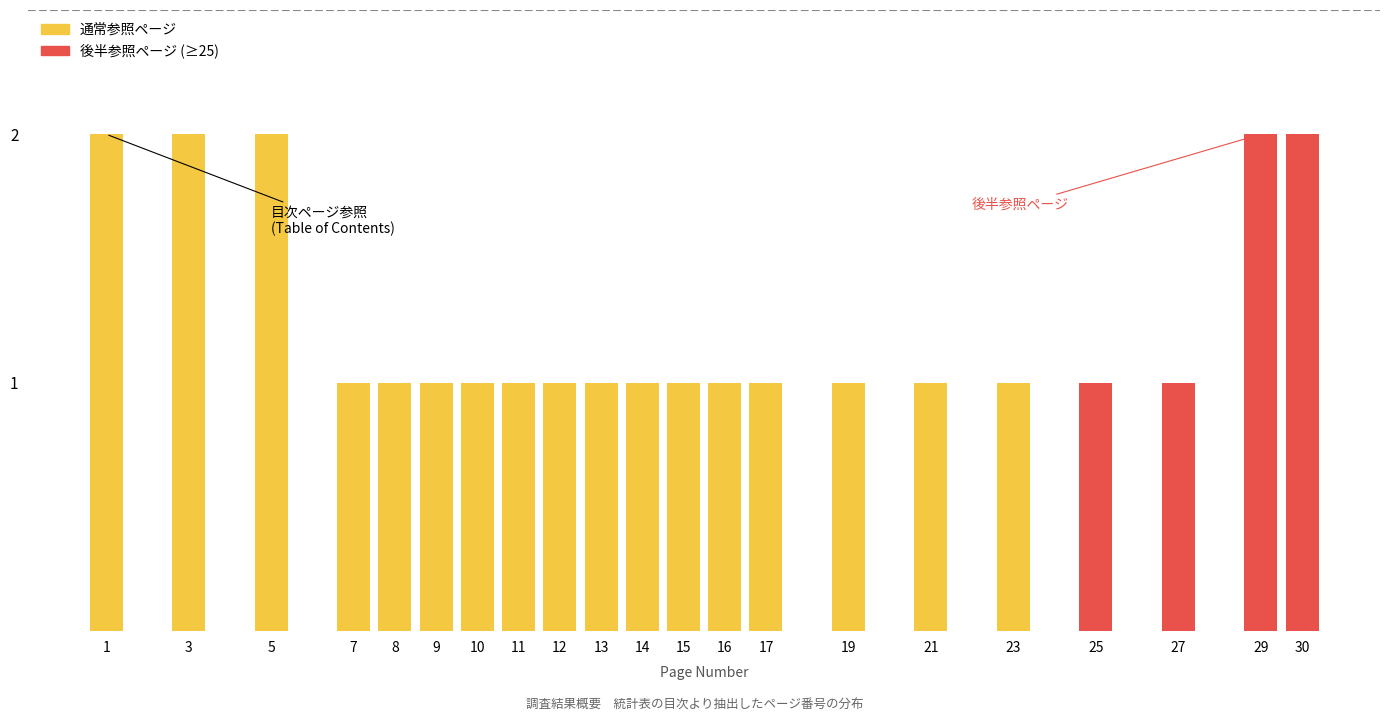

Reading right to left, transcribe all the data shown in this chart.

30=2	29=2	27=1	25=1	23=1	21=1	19=1	17=1	16=1	15=1	14=1	13=1	12=1	11=1	10=1	9=1	8=1	7=1	5=2	3=2	1=2